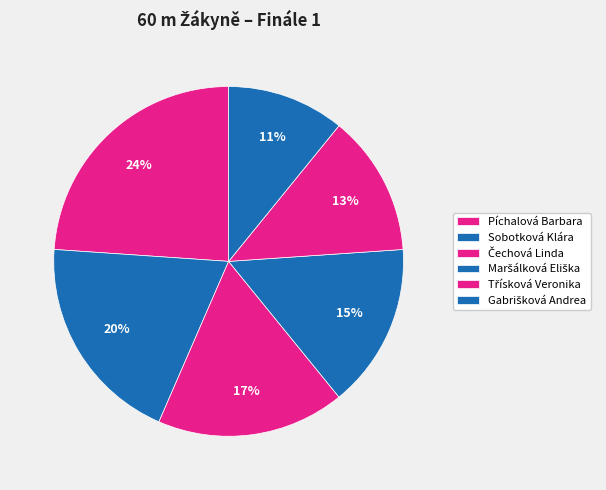

How many segments does this pie chart have?

6